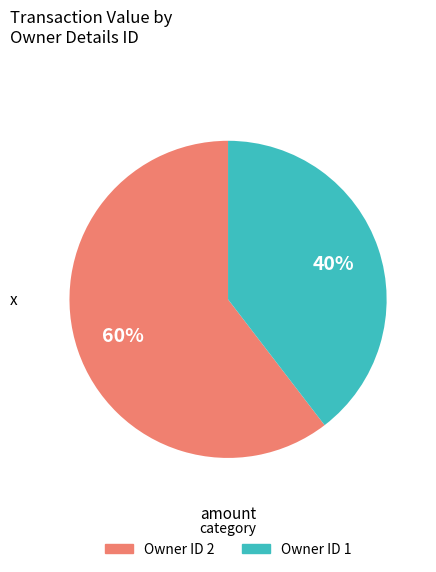

Is there a majority slice in this chart?

Yes